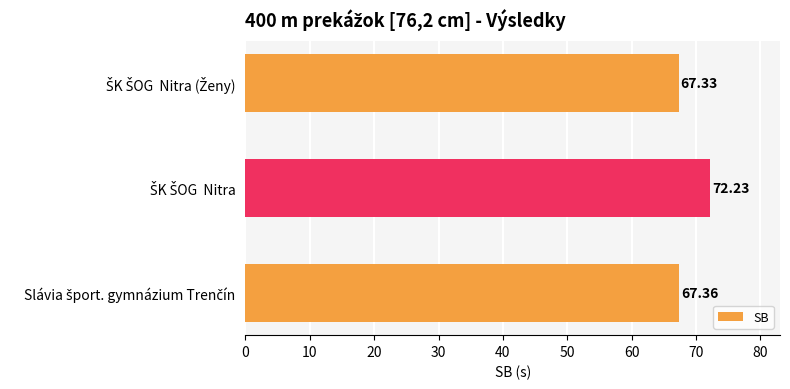

Does the chart contain any negative values?

No